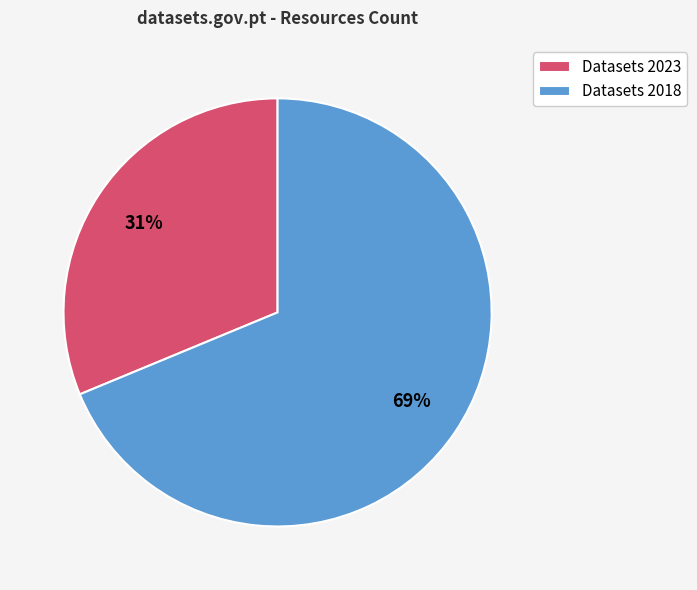

To the nearest percent, what is the average slice percentage?

50%